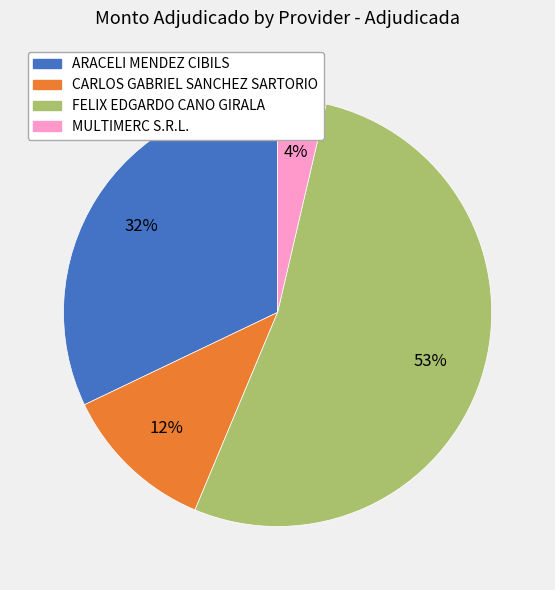

Rank the categories by value from highest to lowest.

FELIX EDGARDO CANO GIRALA, ARACELI MENDEZ CIBILS, CARLOS GABRIEL SANCHEZ SARTORIO, MULTIMERC S.R.L.